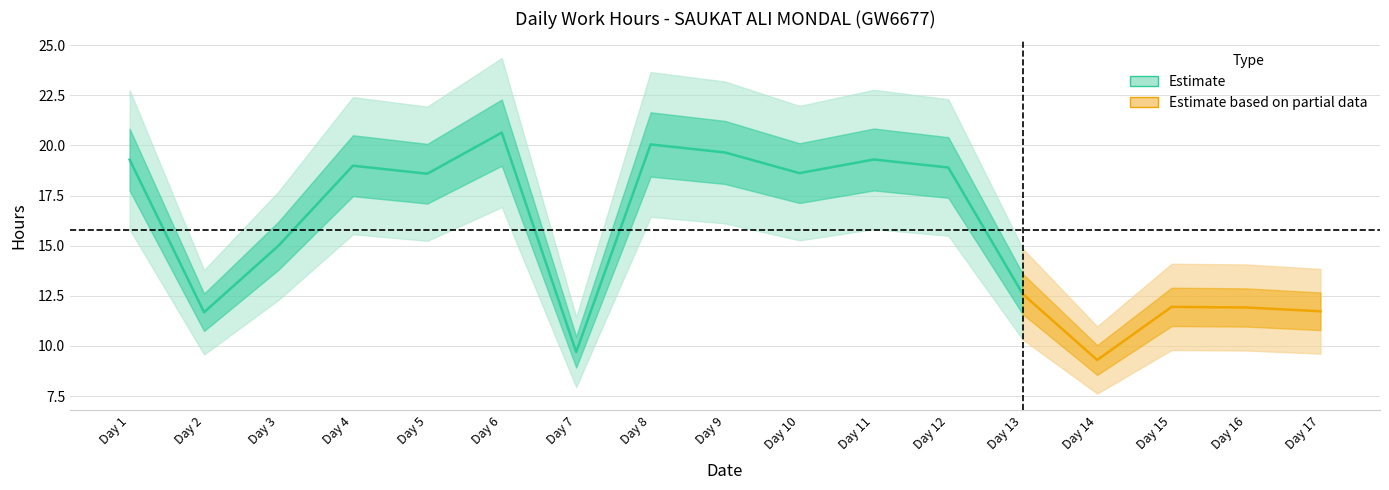

At which category does Low reach its first local valley?

2